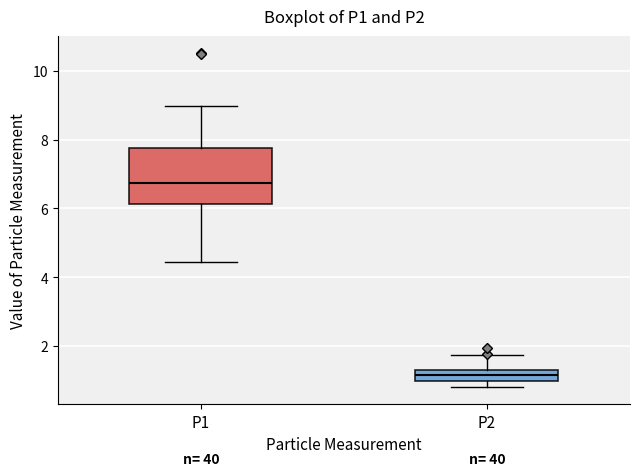

Reading left to right, read every box against the y-axis: the position of its median line, the range the box covers, and the ends of its whiskers. The values are not printed on the chart, so give them approximately, as read against the axis.

P1: median 6.8, box 6.2 to 7.8, whiskers 4.4 to 9.0
P2: median 1.2, box 1.0 to 1.4, whiskers 0.8 to 1.8